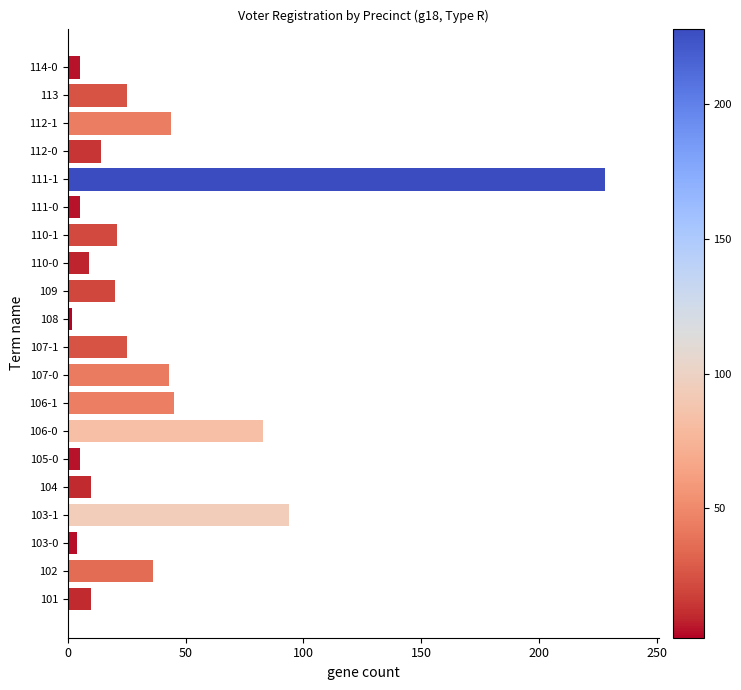

What is the ratio of the value at 104 to the value at 113?

0.4